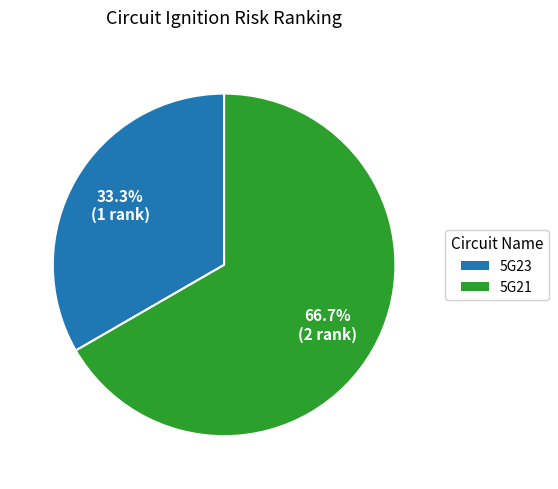

Rank the categories by value from highest to lowest.

5G21, 5G23